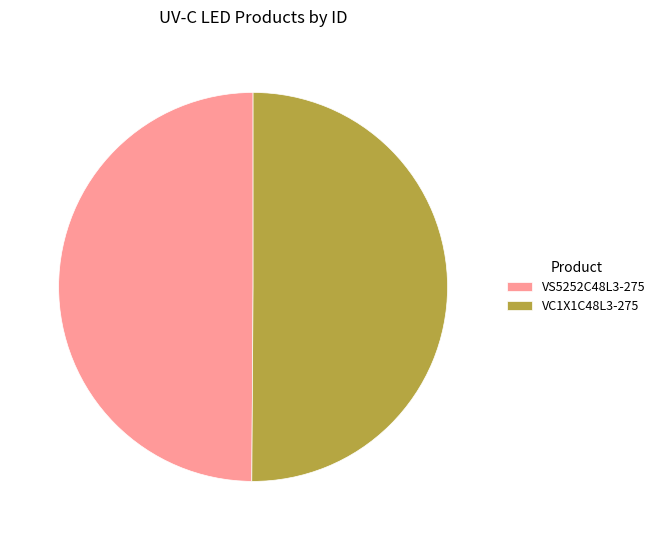

Do VS5252C48L3-275 and VC1X1C48L3-275 together represent more than half of the pie?

Yes